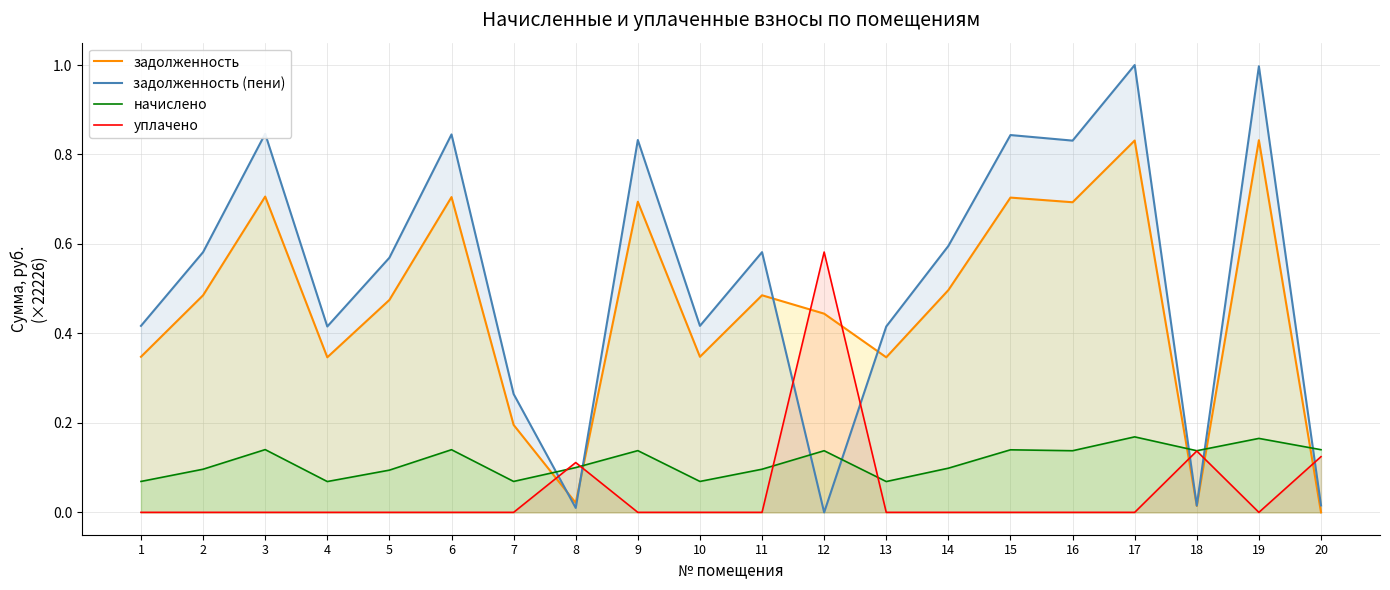

The уплачено series shows 0.0 at 19. True or false?

True